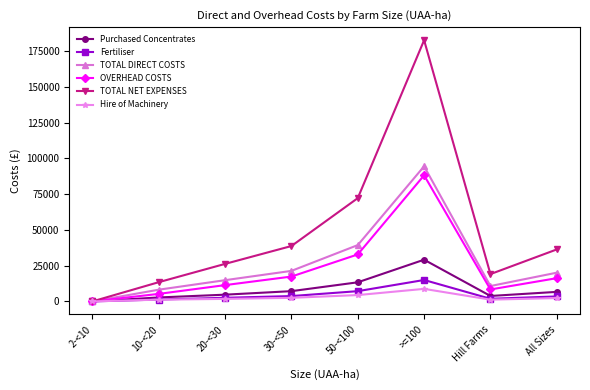

What value does the Purchased Concentrates series have at 20-<30?

4708